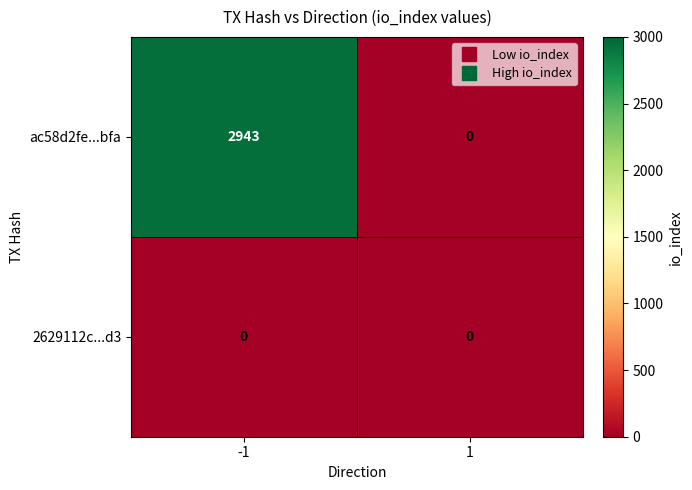

What is the difference between the ac58d2fe...bfa values at -1 and 1?

2943